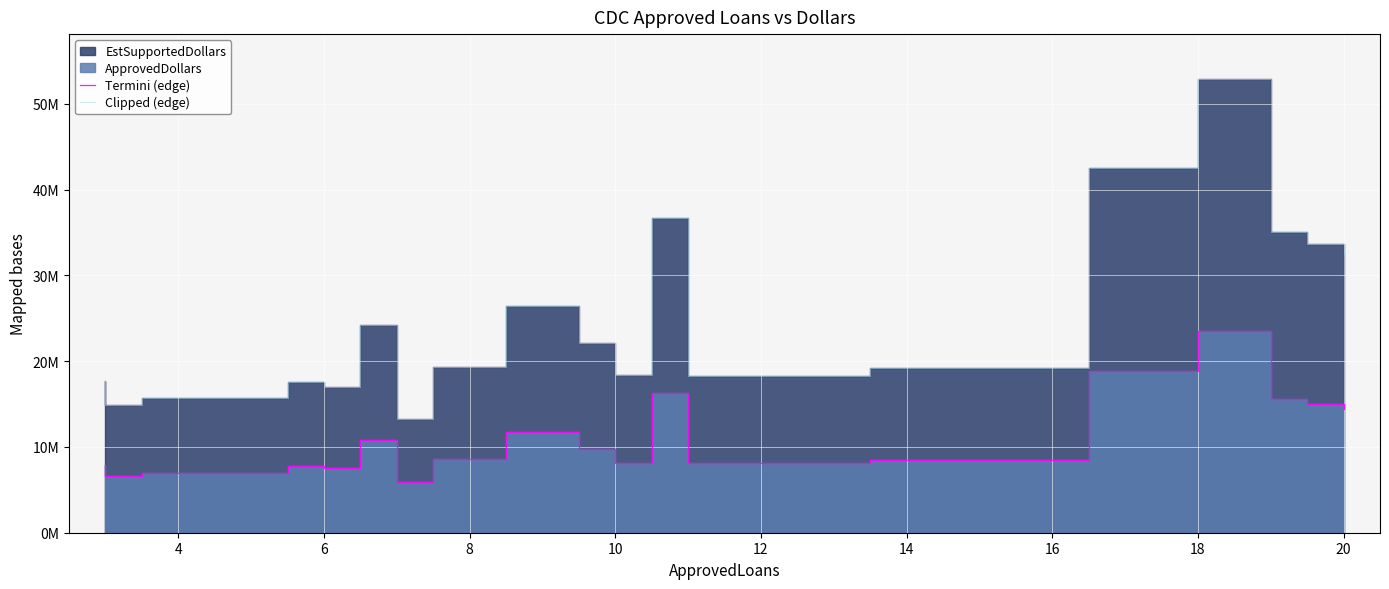

Does the chart display data point markers on the line(s)?

No